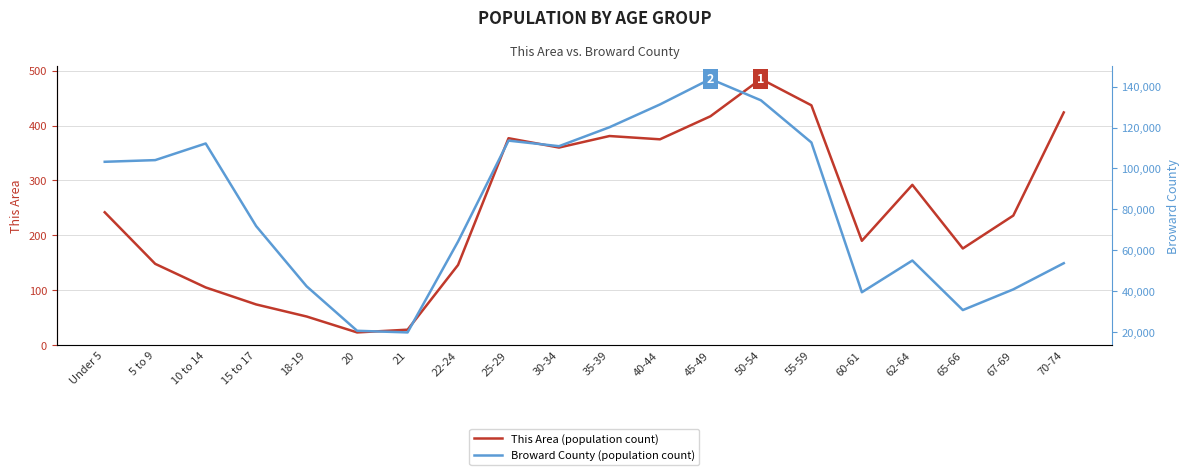

At which category does the chart reach its peak across all series?

45-49